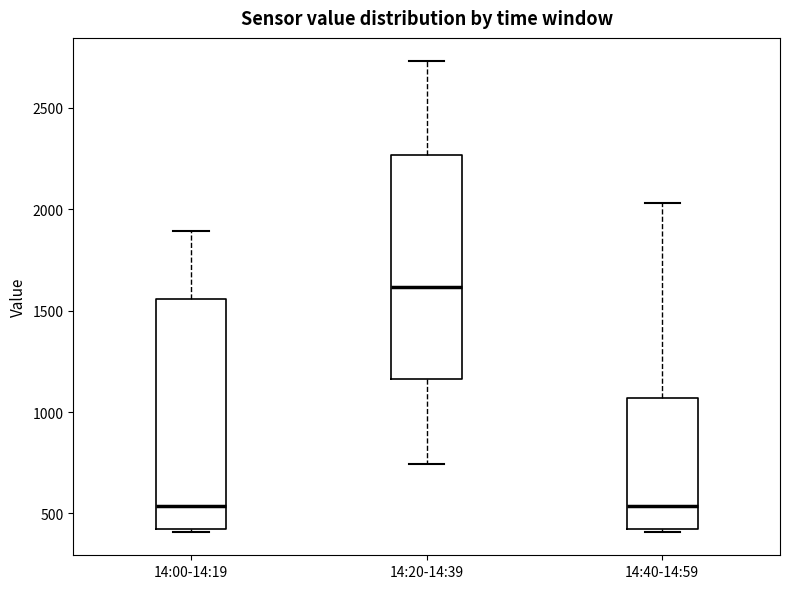

Reading left to right, read every box against the y-axis: the position of its median line, the range the box covers, and the ends of its whiskers. The values are not printed on the chart, so give them approximately, as read against the axis.

14:00-14:19: median 550, box 400 to 1550, whiskers 400 to 1900
14:20-14:39: median 1600, box 1150 to 2250, whiskers 750 to 2750
14:40-14:59: median 550, box 400 to 1050, whiskers 400 to 2050